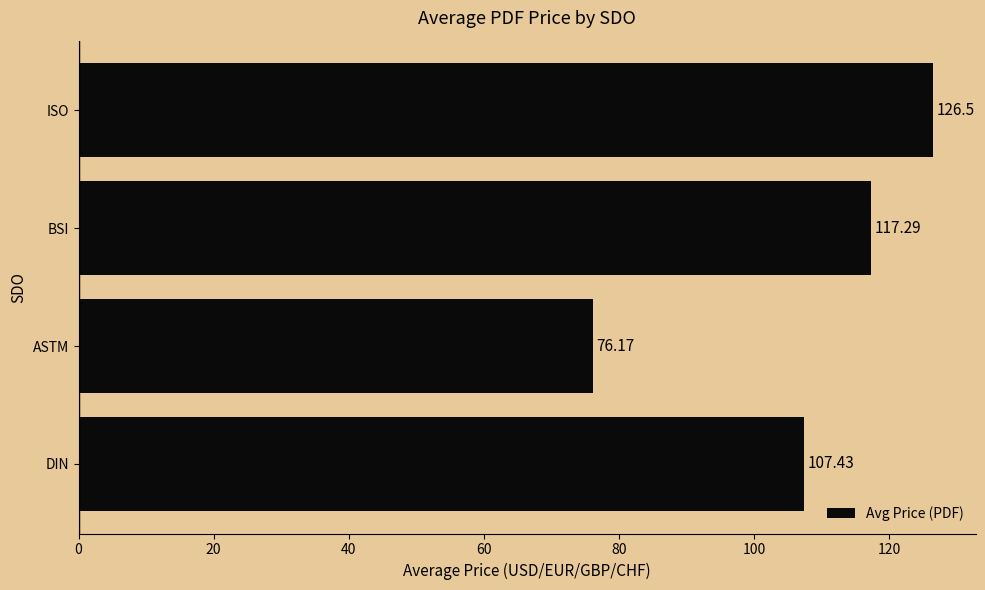

How many bars are there in total?

4